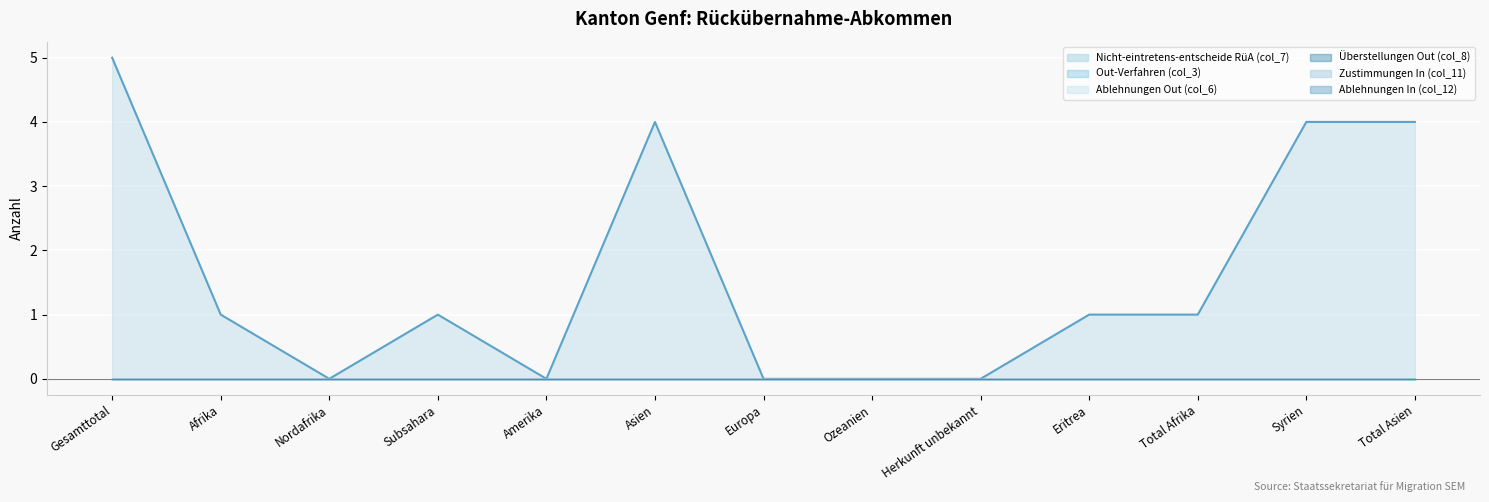

What are all the series names shown in the legend?

Nicht-eintretens-entscheide RüA (col_7) (line), Out-Verfahren (col_3) (line), Ablehnungen Out (col_6) (line), Überstellungen Out (col_8) (line), Zustimmungen In (col_11) (line), Ablehnungen In (col_12) (line)